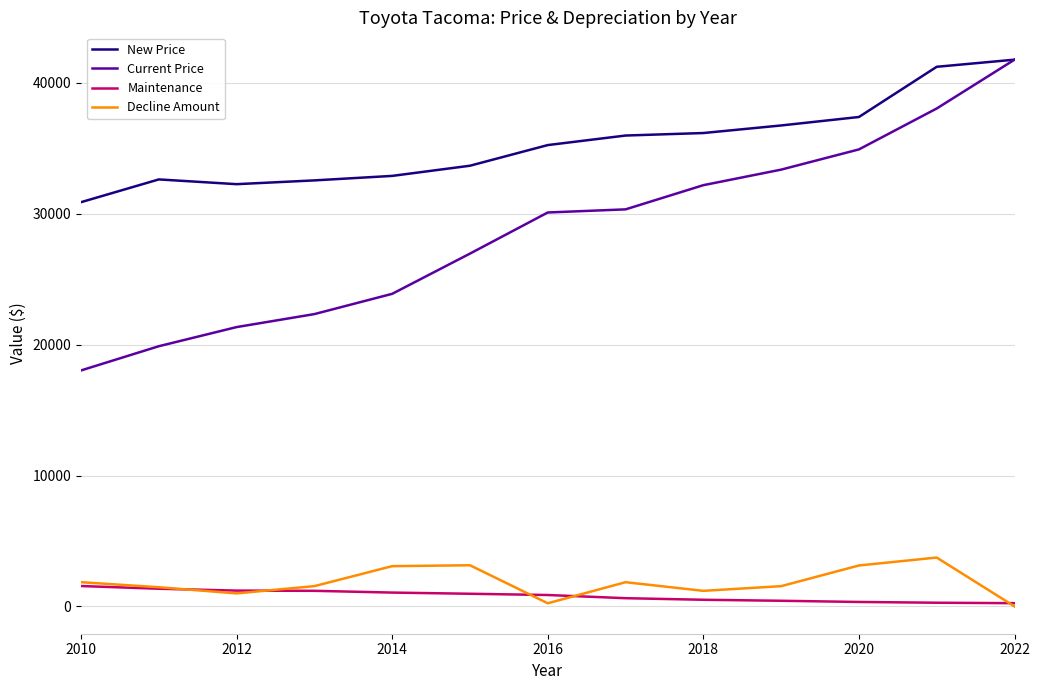

What are all the series names shown in the legend?

New Price, Current Price, Maintenance, Decline Amount